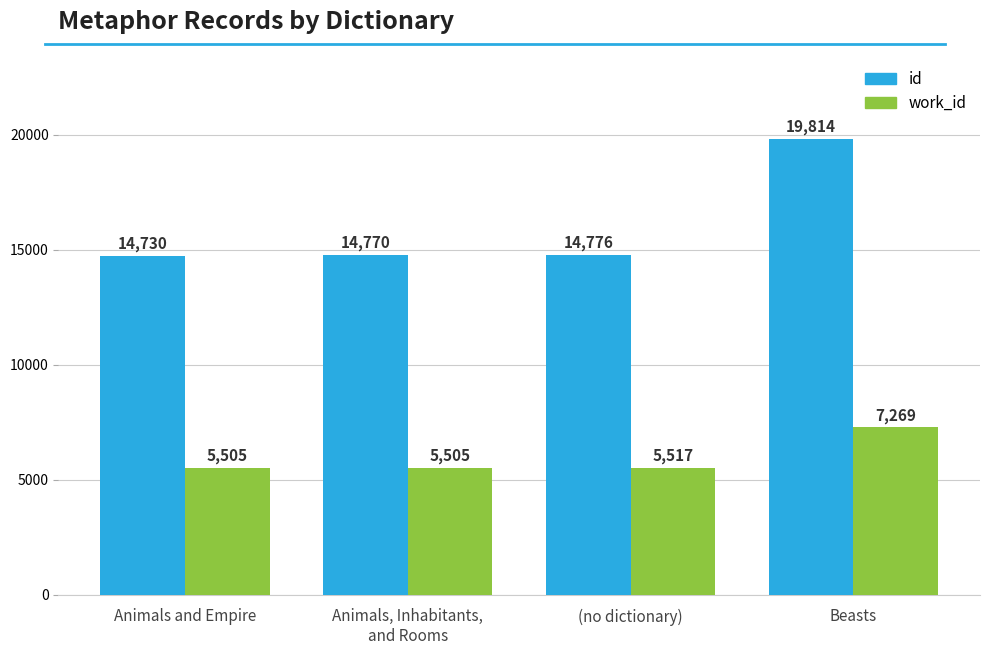

What is the value of the id bar at the 1st from the left?

14730